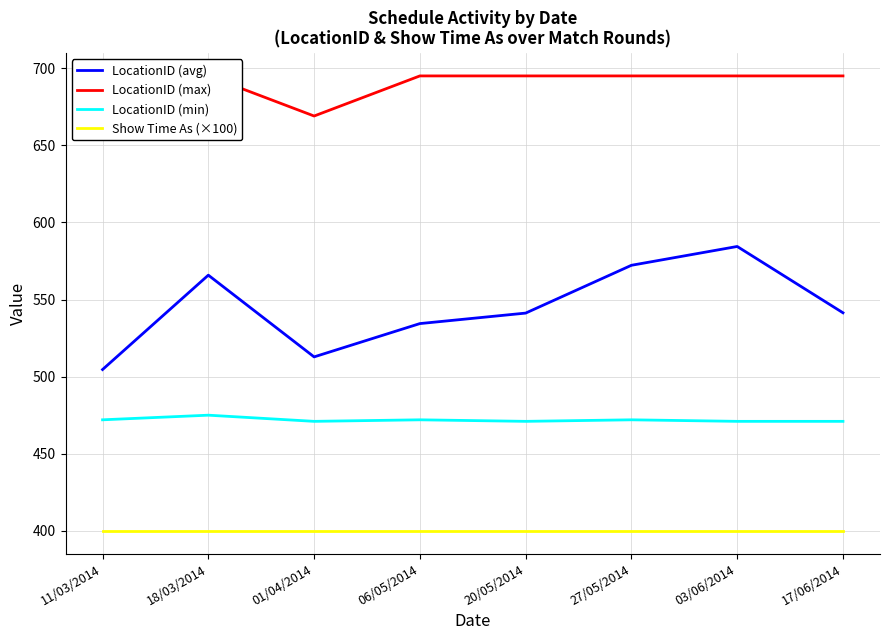

List the labels in order of LocationID (max) value, smallest first.

01/04/2014, 11/03/2014, 18/03/2014, 06/05/2014, 20/05/2014, 27/05/2014, 03/06/2014, 17/06/2014